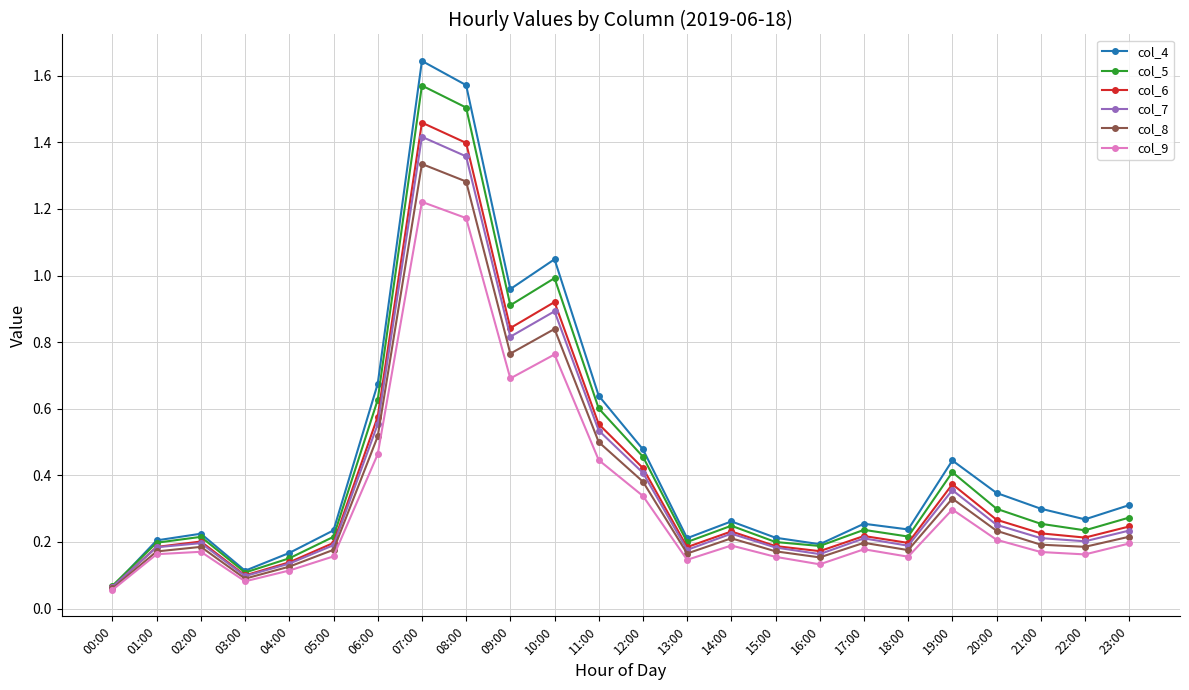

The value of col_5 at 08:00 is 0.5. True or false?

False